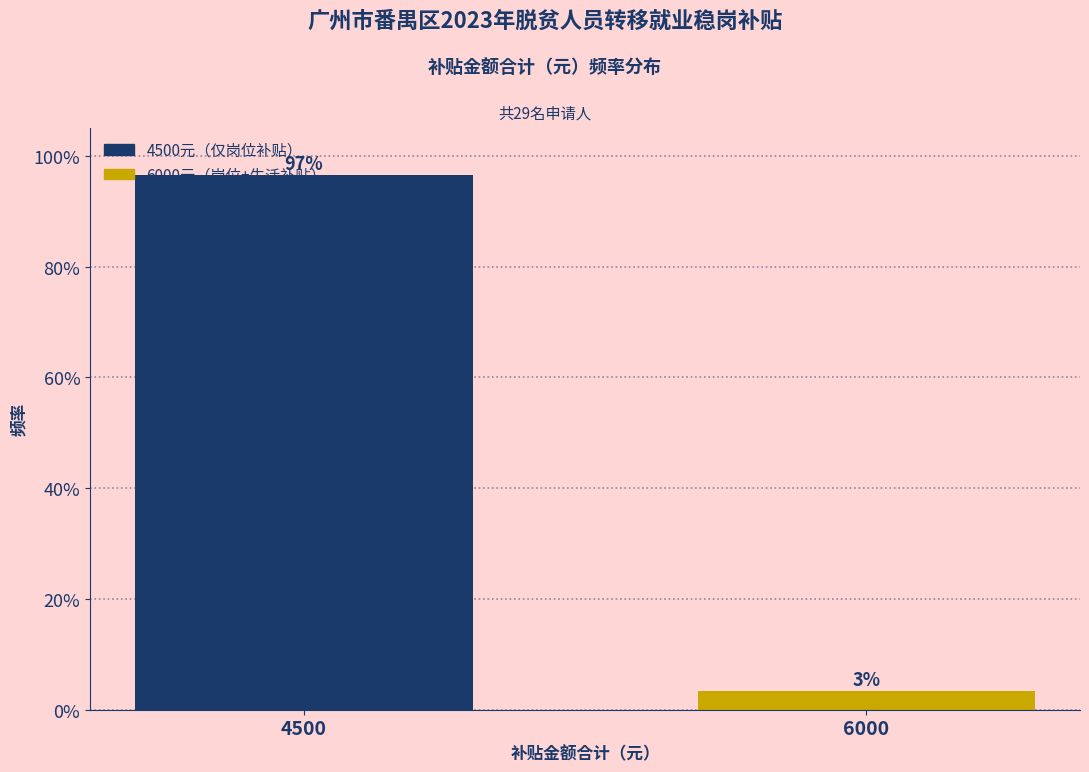

What is the value of the 1st bar from the left?

96.6